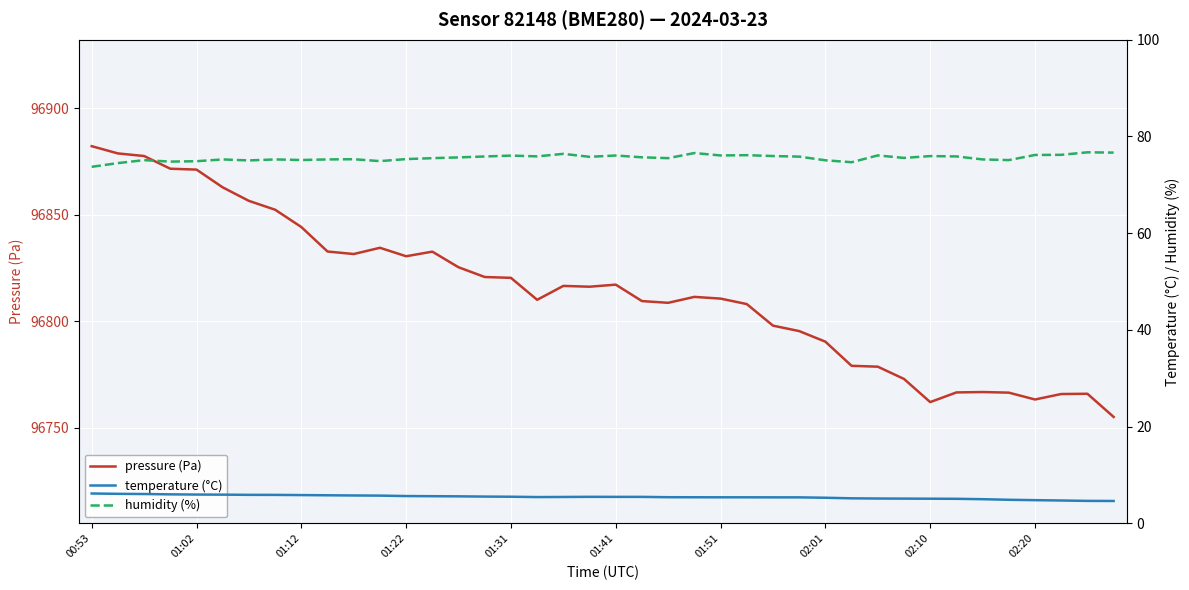

What is the difference between the maximum and minimum values in the temperature (°C) series?

1.5